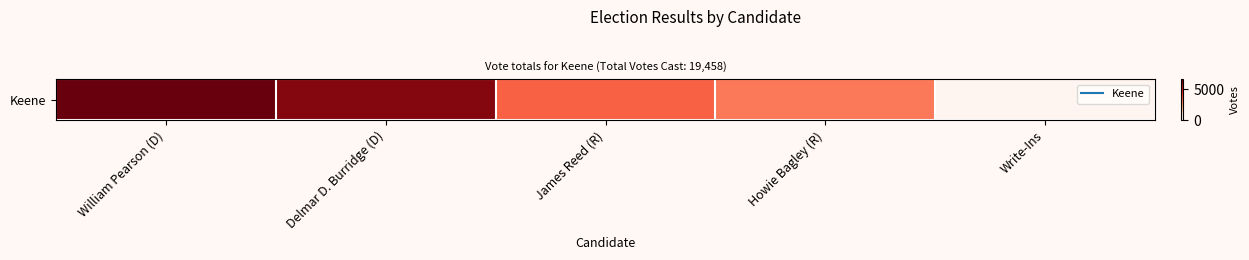

Reading left to right, what are all the values shown in this chart?

William Pearson (D)=6666	Delmar D. Burridge (D)=6258	James Reed (R)=3476	Howie Bagley (R)=3032	Write-Ins=26